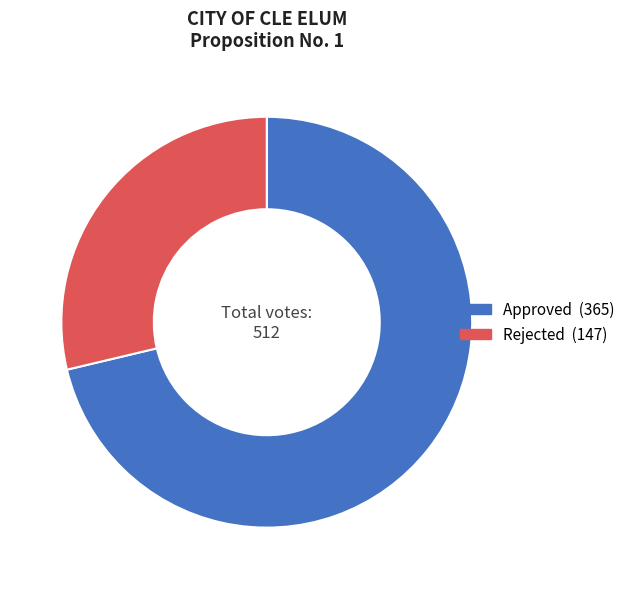

The Approved slice represents 71% of the pie. True or false?

True